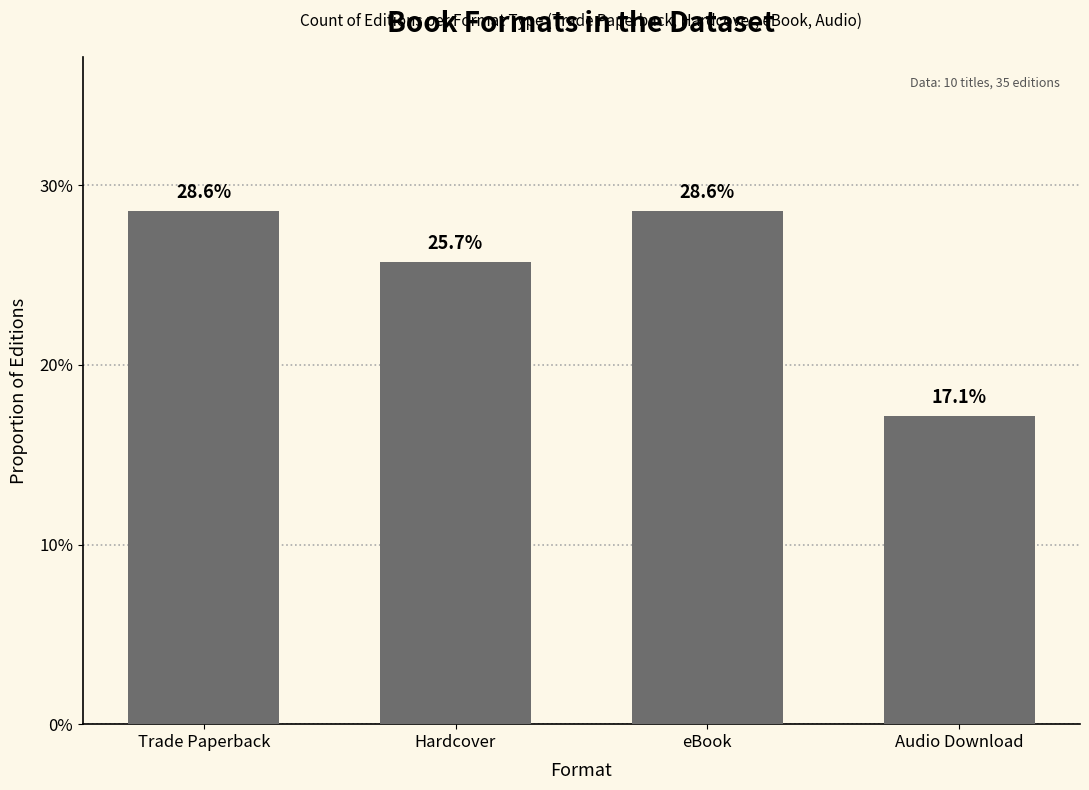

What is the smallest value displayed?

0.2